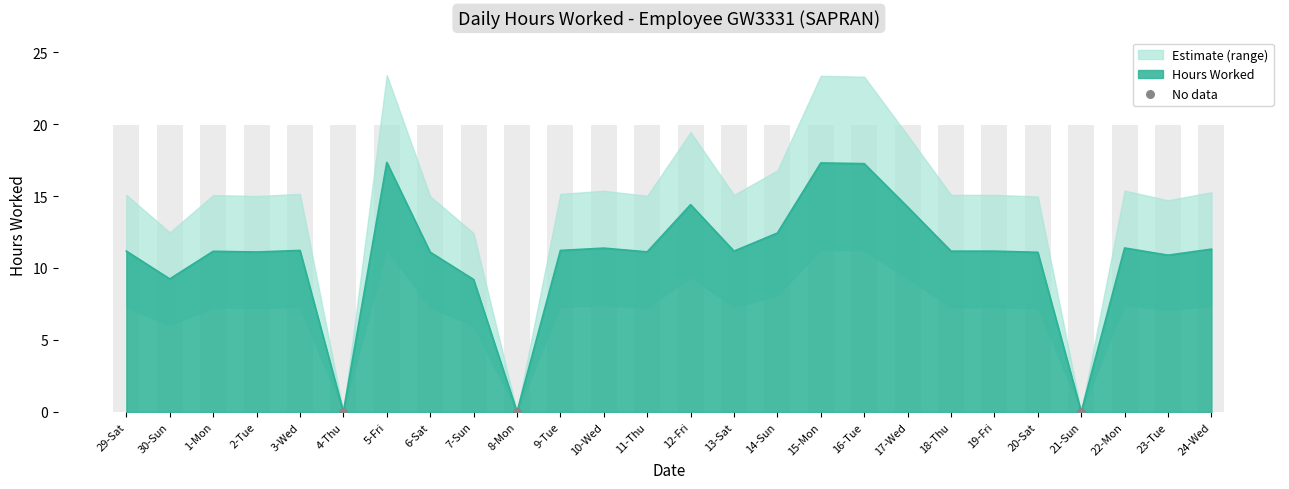

What is the ratio of the value at 6-Sat to the value at 11-Thu?

1.0